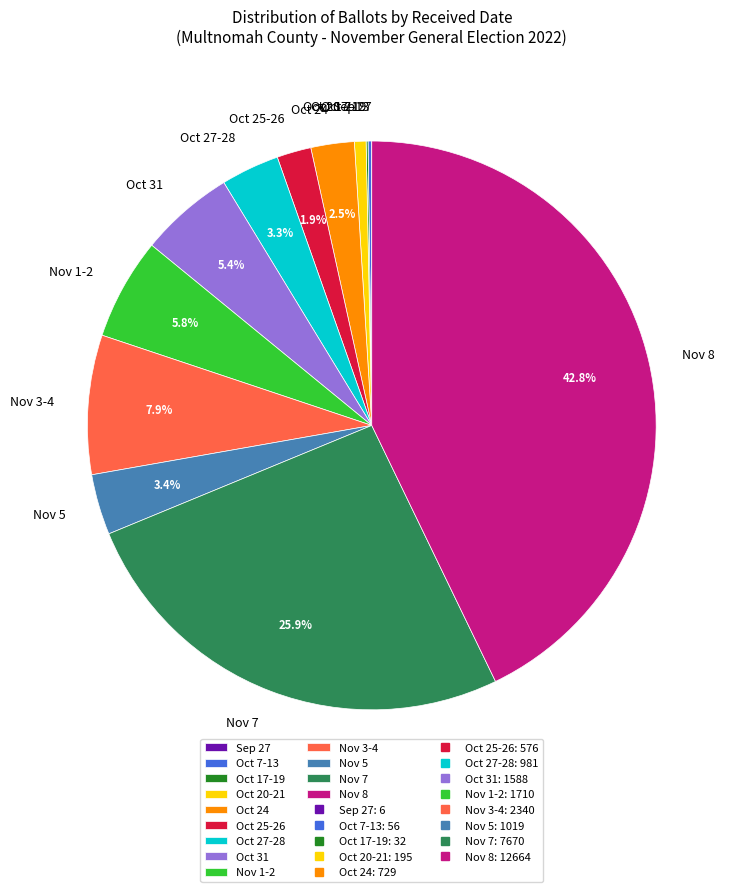

Is there any slice that represents more than half of the pie?

No